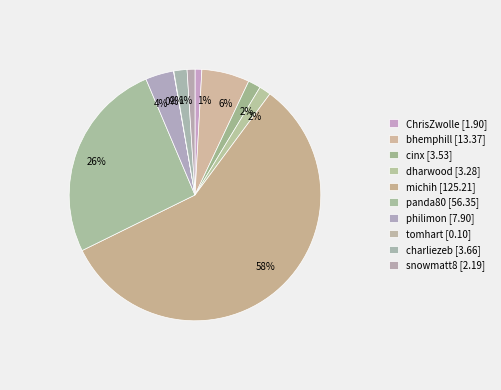

Count the number of slices in the pie.

10